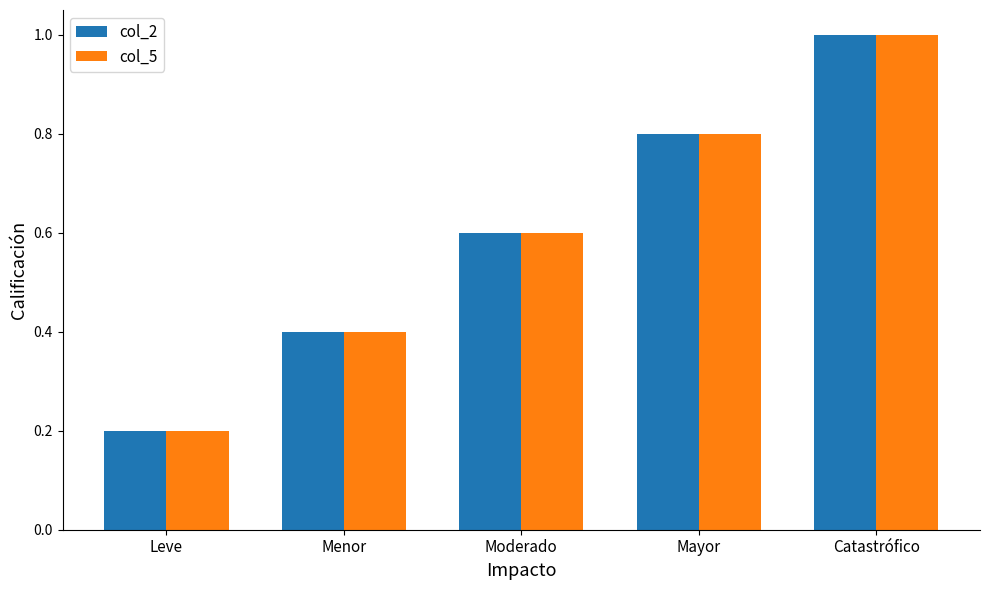

Are the bars horizontal?

No